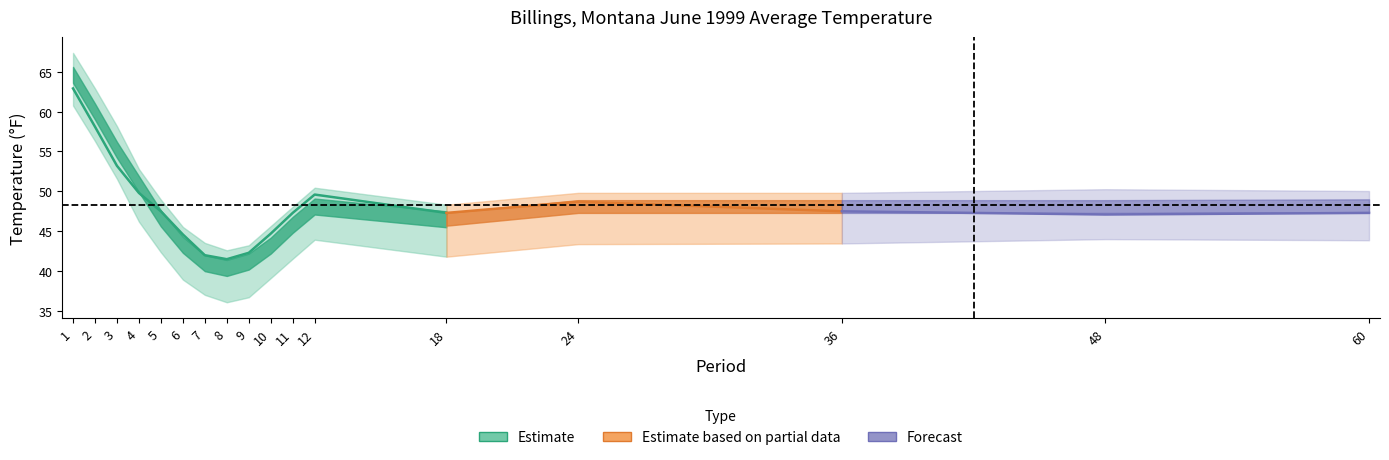

At how many categories does at least one series exceed 34?

17